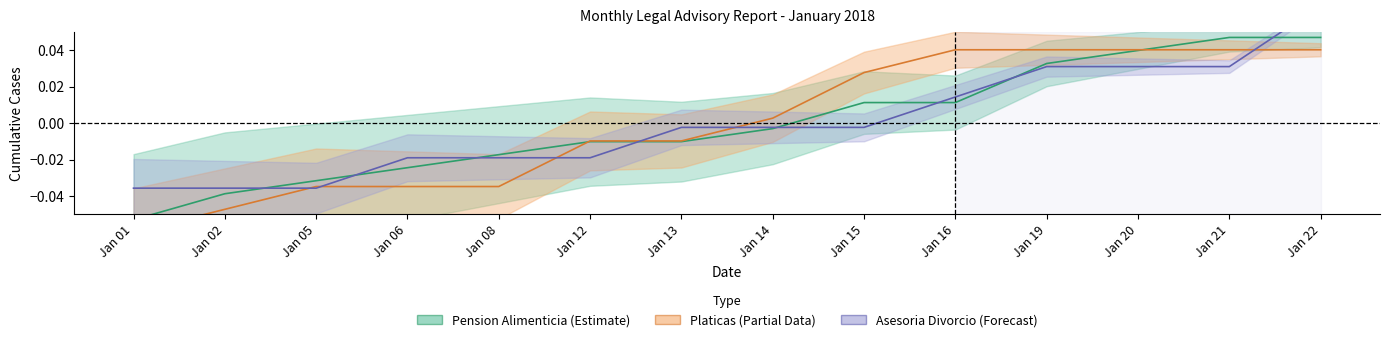

Rank the series at Jan 16 from lowest to highest value.

Pension Alimenticia, Asesoria Divorcio, Platicas Prematrimoniales